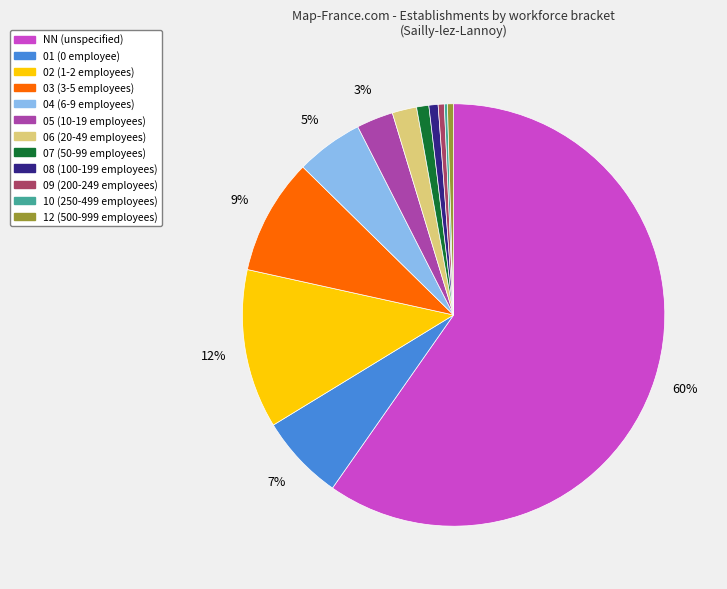

Is the sum of 09 and 06 greater than half?

No